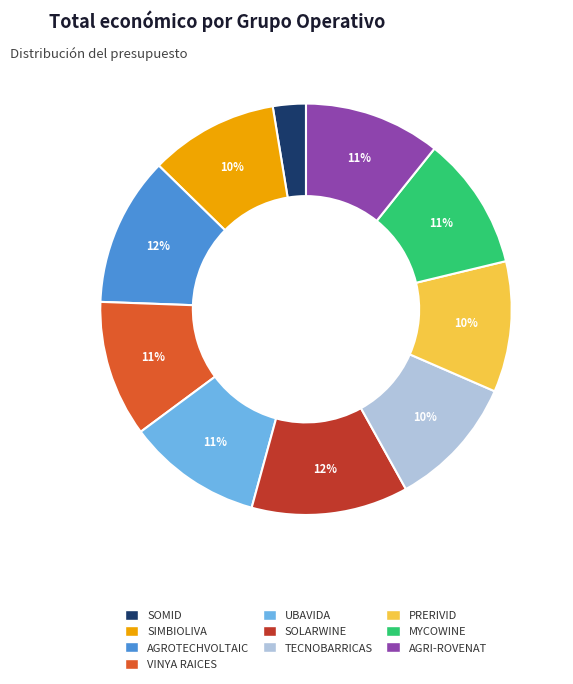

How many segments does this pie chart have?

10